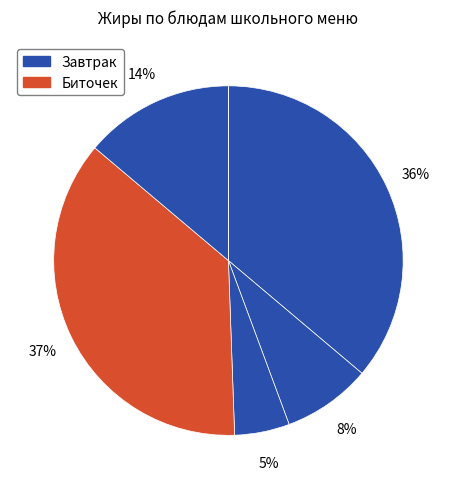

Count the number of slices in the pie.

6